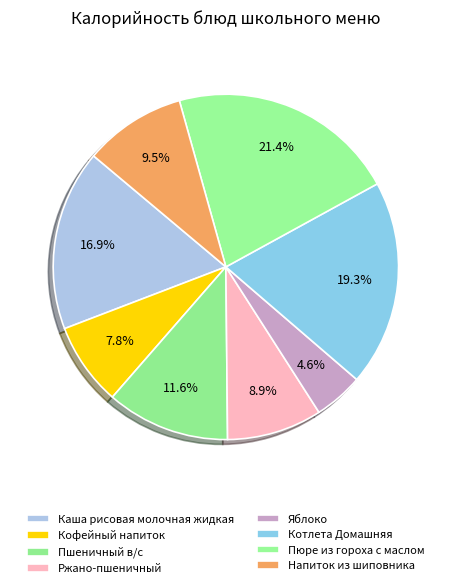

How many slices are in this pie chart?

8